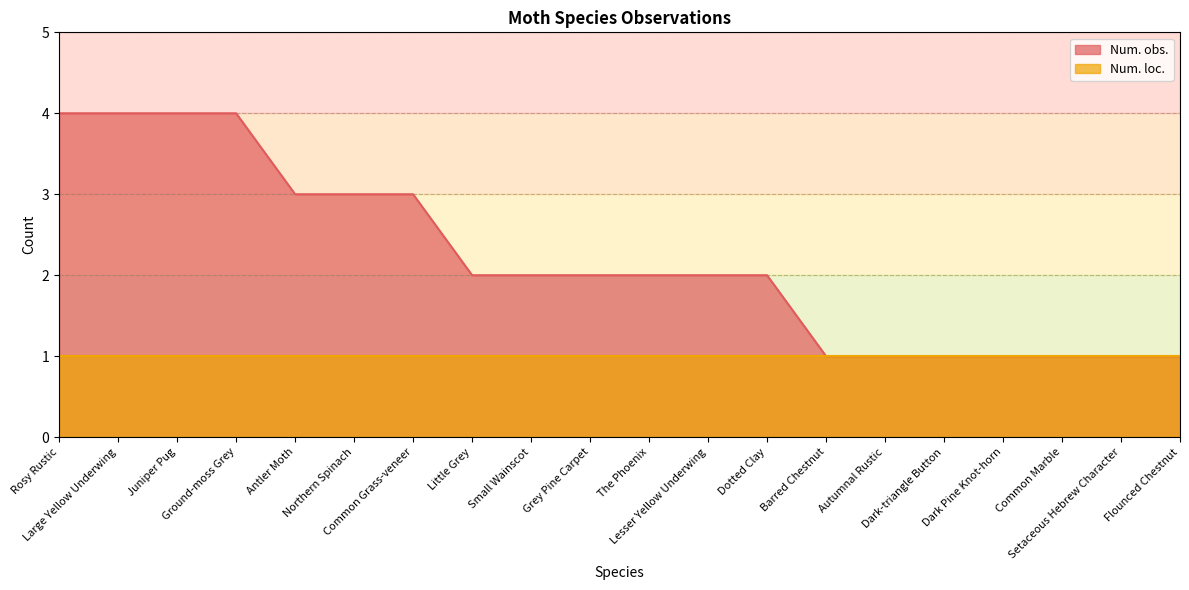

Rank the categories by value from lowest to highest.

Barred Chestnut, Autumnal Rustic, Dark-triangle Button, Dark Pine Knot-horn, Common Marble, Setaceous Hebrew Character, Flounced Chestnut, Little Grey, Small Wainscot, Grey Pine Carpet, The Phoenix, Lesser Yellow Underwing, Dotted Clay, Antler Moth, Northern Spinach, Common Grass-veneer, Rosy Rustic, Large Yellow Underwing, Juniper Pug, Ground-moss Grey